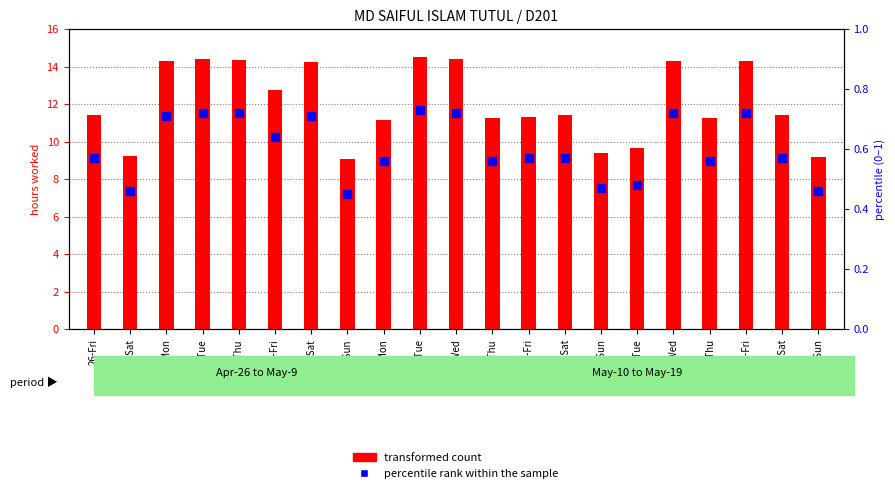

What is the total value across all series at 8-Wed?

15.1